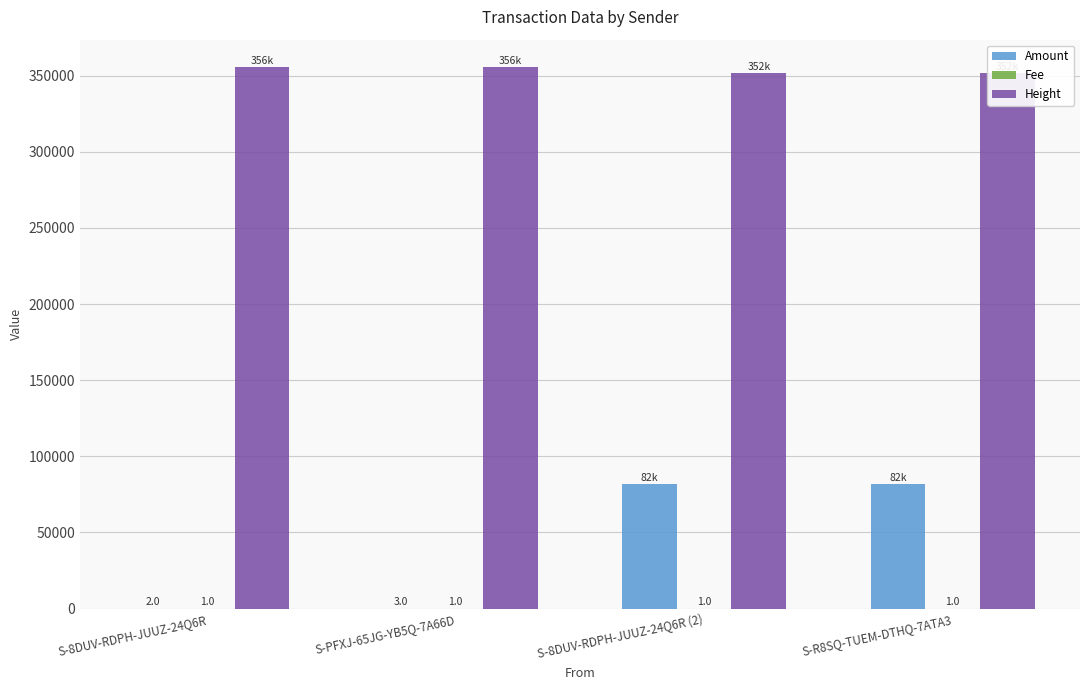

What is the sum of the Fee values at S-8DUV-RDPH-JUUZ-24Q6R (2) and S-PFXJ-65JG-YB5Q-7A66D?

2.0